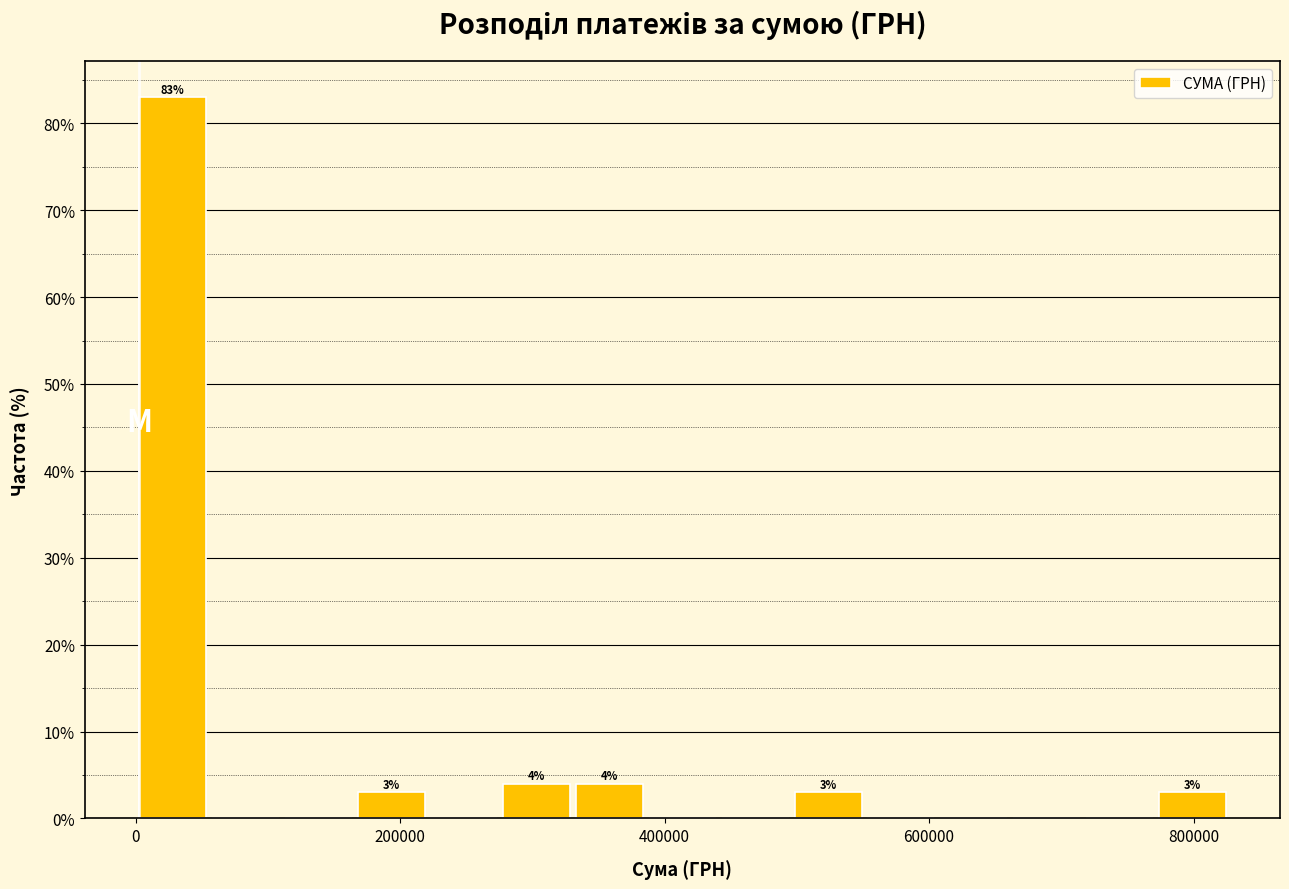

Around what value on the x-axis is the tallest bar? Give the approximate position of its centre, as read against the axis.

20000